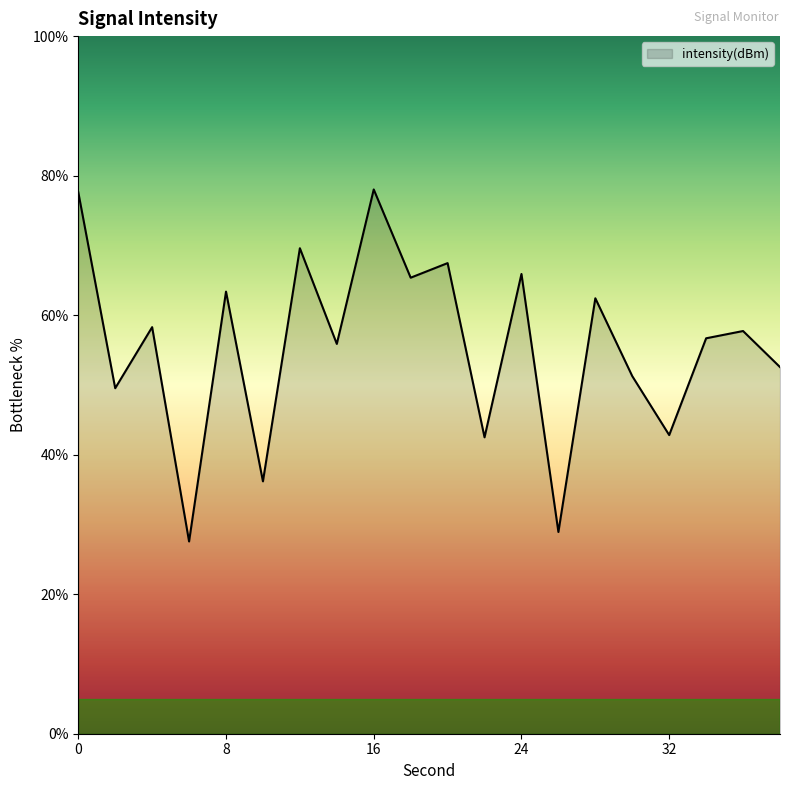

What is the maximum value shown in the chart?

78.0